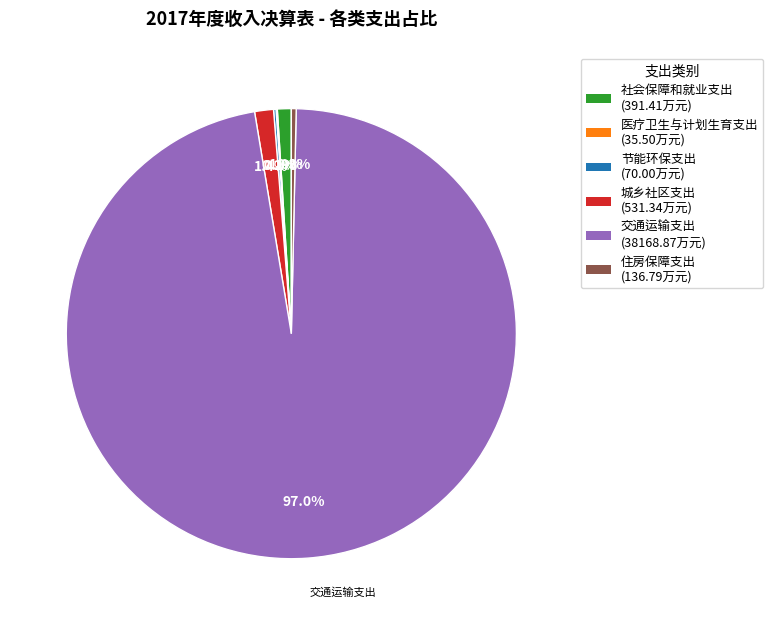

What is the majority slice?

交通运输支出